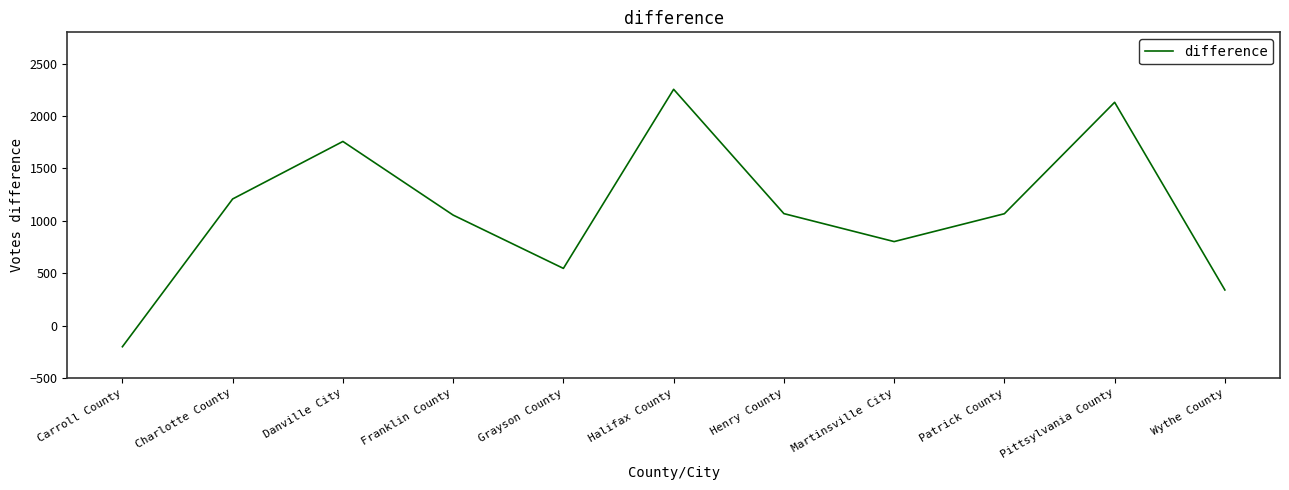

The chart shows a value of 1481 at Henry County. True or false?

False